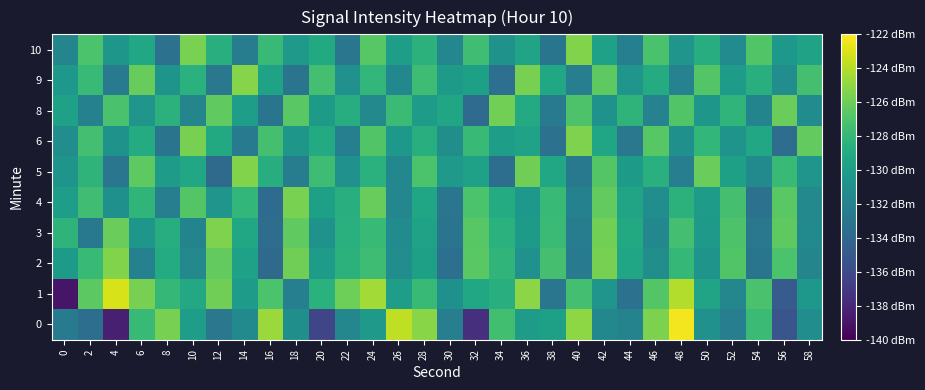

Which series has the largest total across all categories?

1